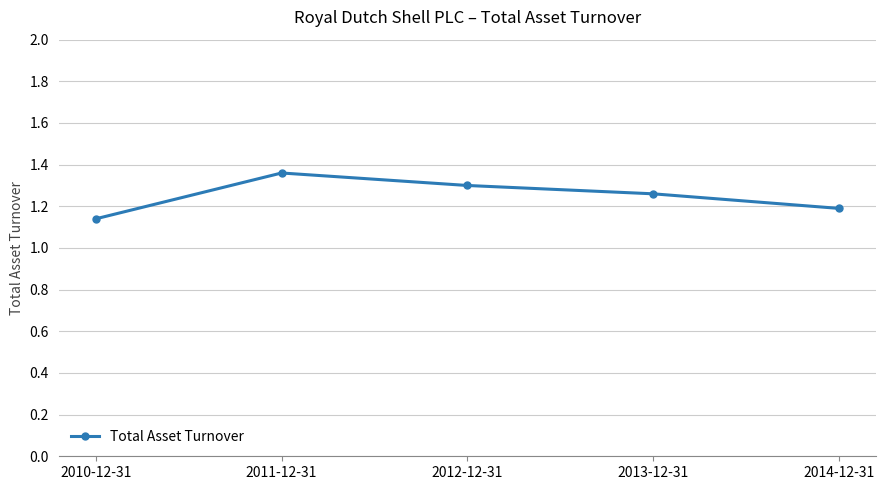

Which label corresponds to the smallest value in the chart?

2010-12-31